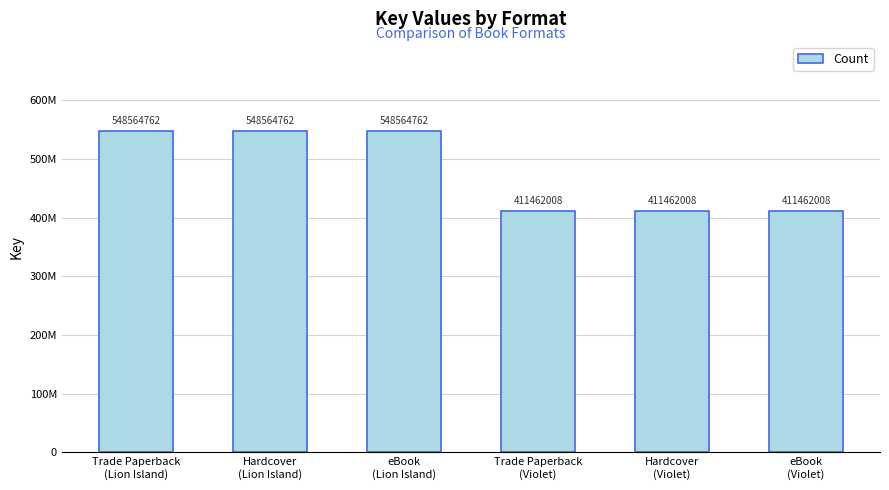

What is the difference between the maximum and minimum values?

137102754